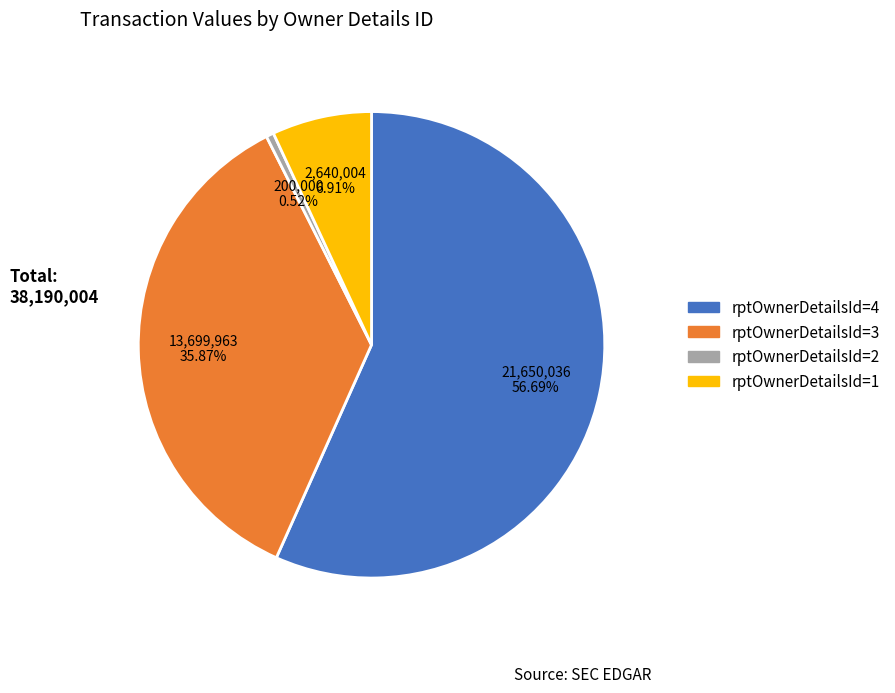

To the nearest percent, what is the difference between the largest and smallest slice percentages?

56%